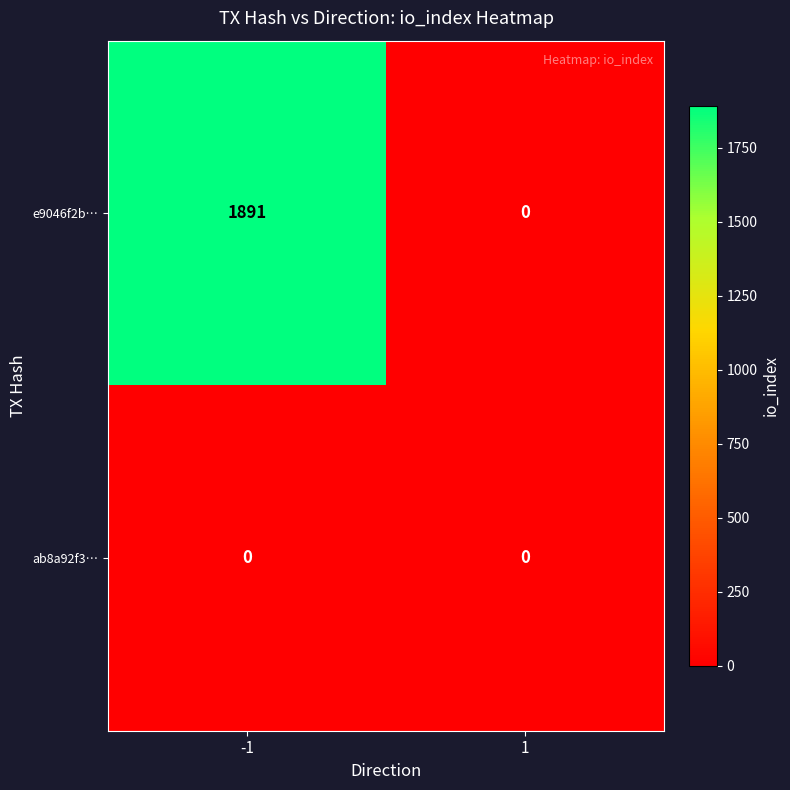

Is the value of ab8a92f3… at 1 greater than the value of e9046f2b… at -1?

No